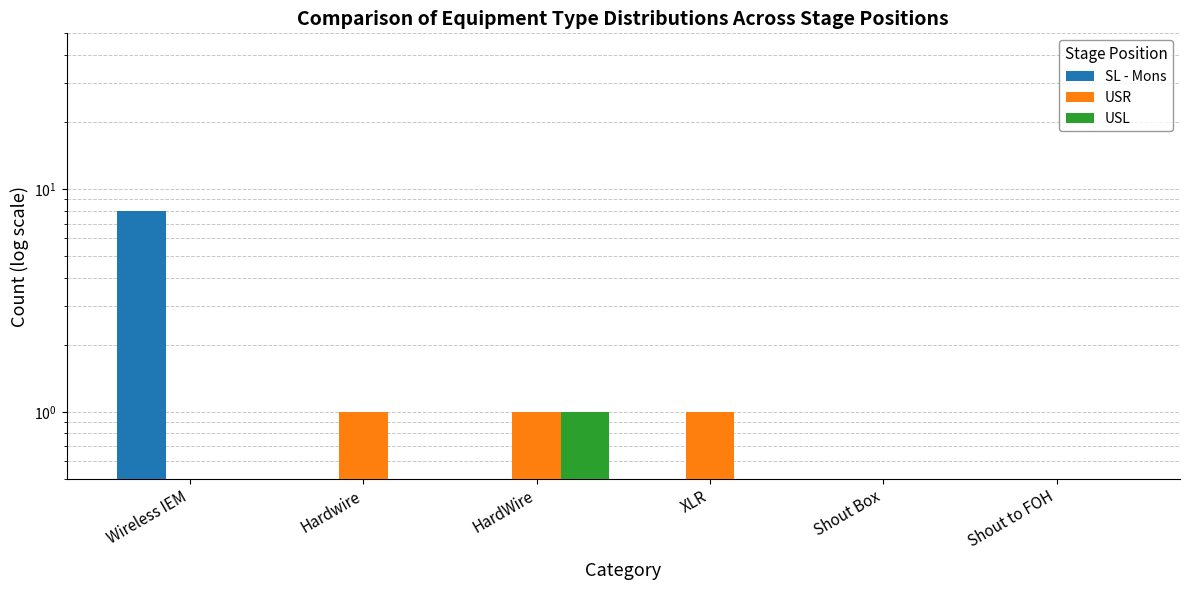

What are all the series names shown in the legend?

SL - Mons, USR, USL